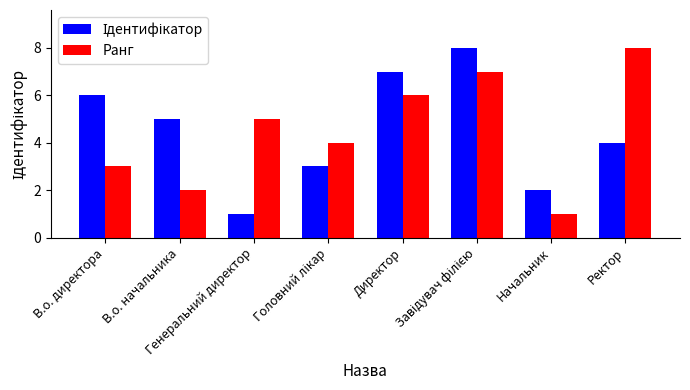

What is the highest value of the Ранг series?

8